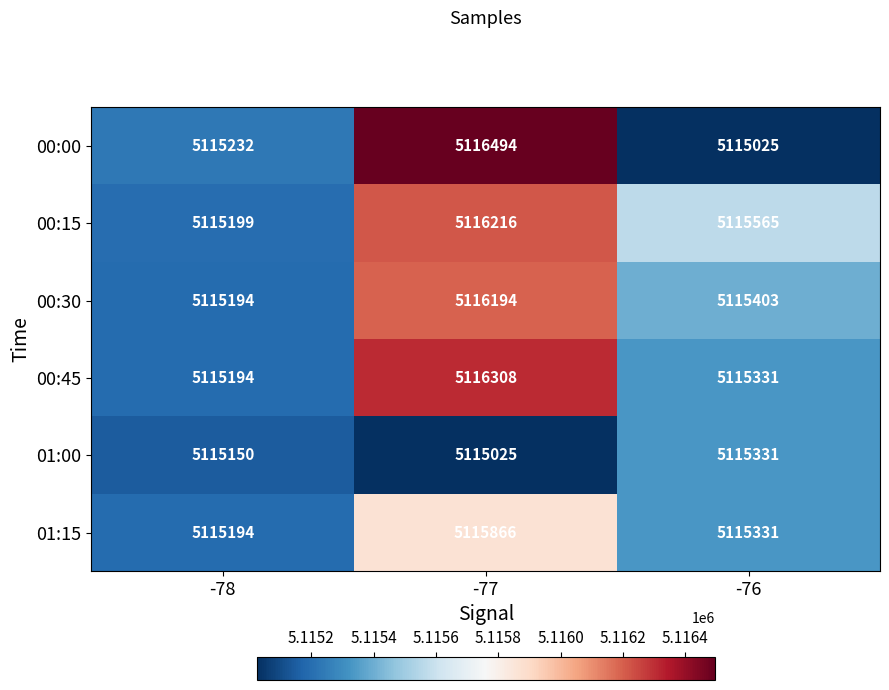

Is the value of 00:00 at -77 greater than the value of 00:45 at -76?

Yes